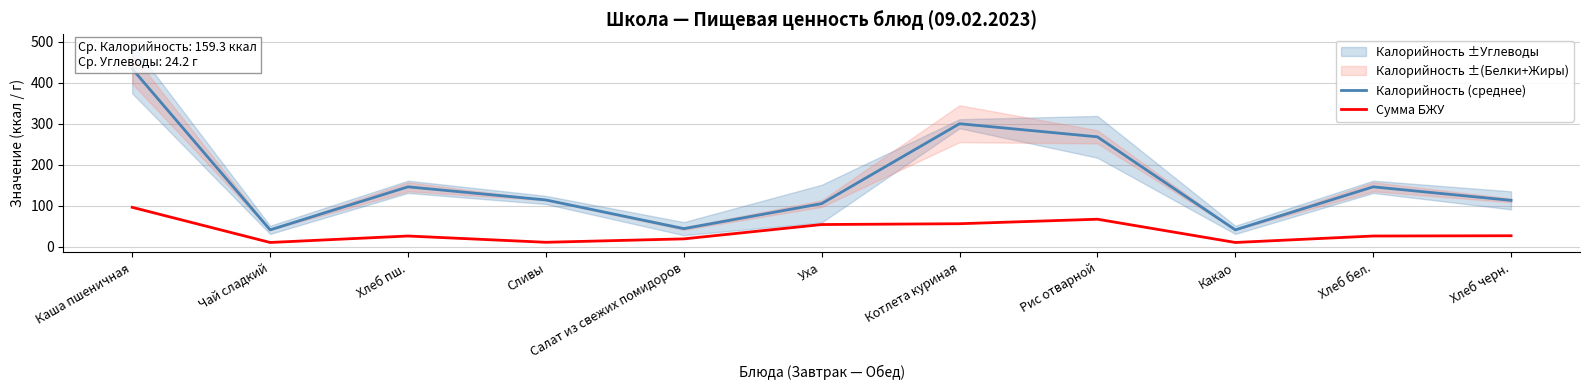

What is the difference between the maximum and second lowest values in the Сумма БЖУ series?

85.8